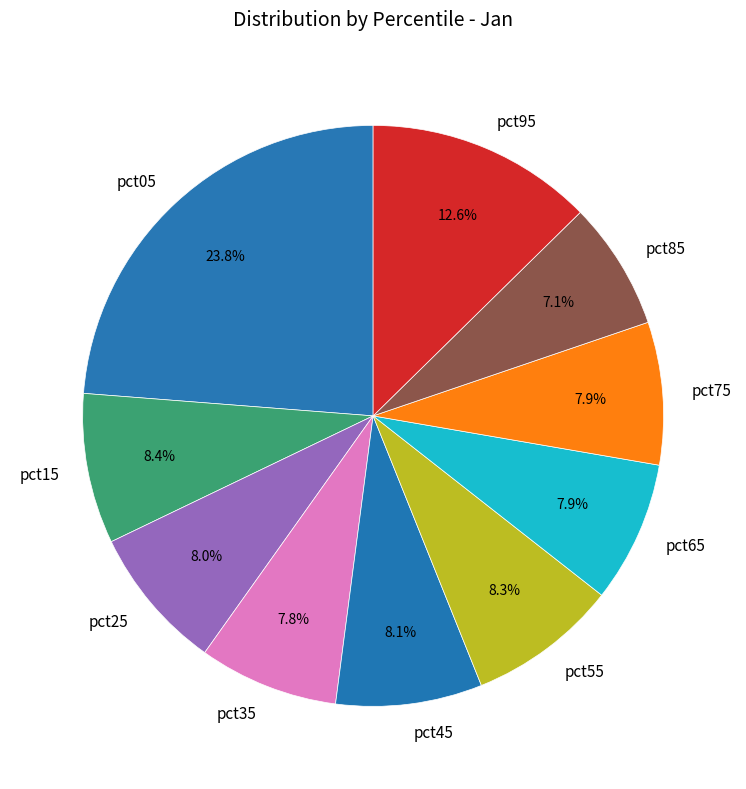

Which category has the biggest portion of the pie?

pct05